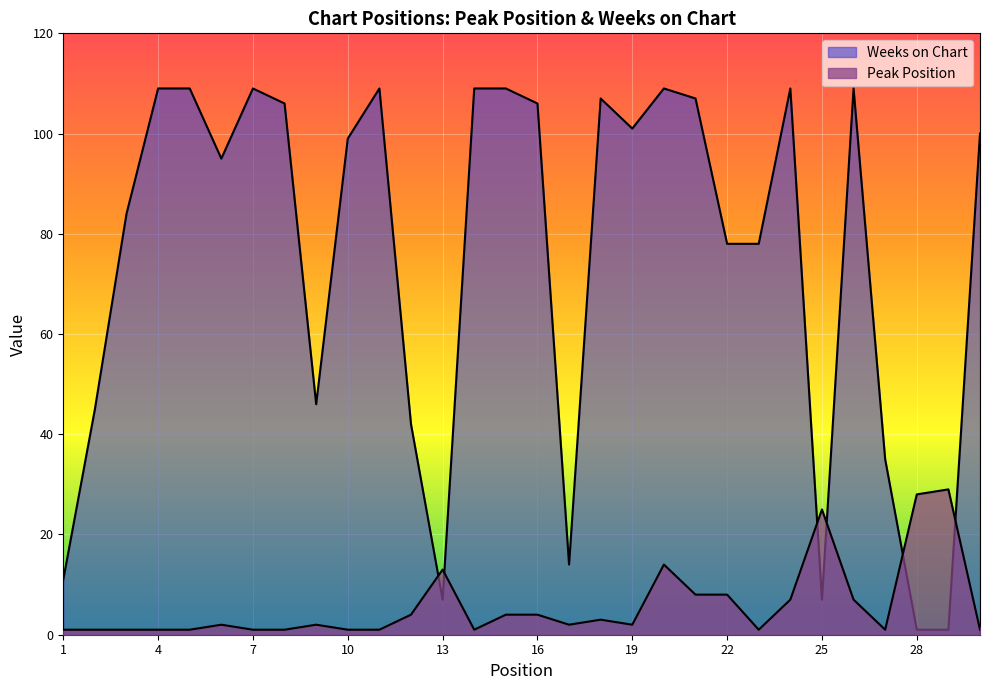

Where is Weeks on Chart nearest to the value 55?

9